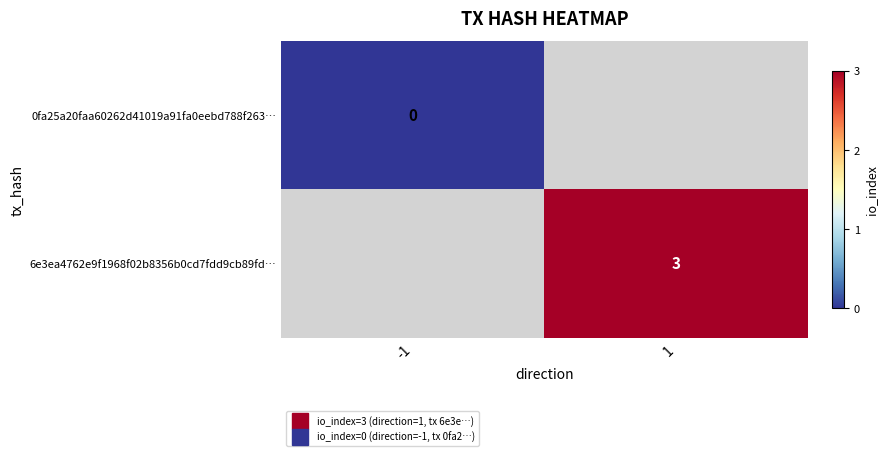

Which category has the highest value in the 0fa25a20faa60262d41019a91fa0eebd788f263… series?

-1